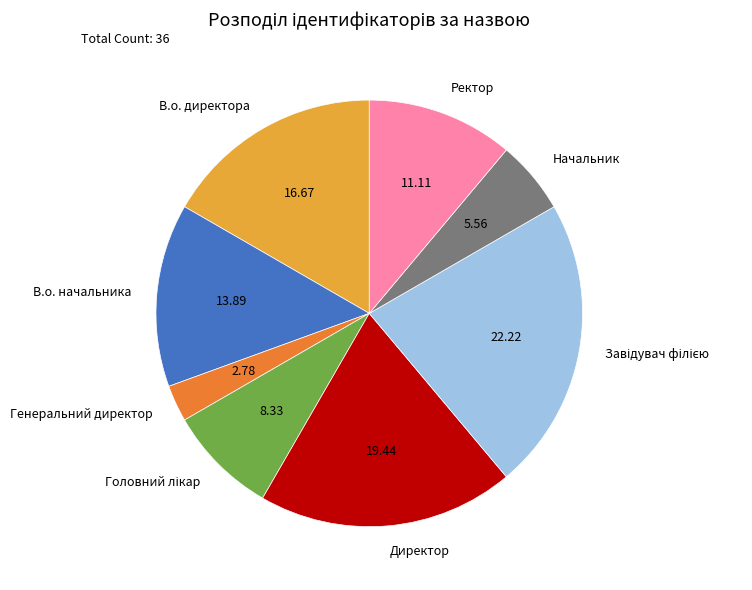

Does Начальник account for over 50% of the chart?

No